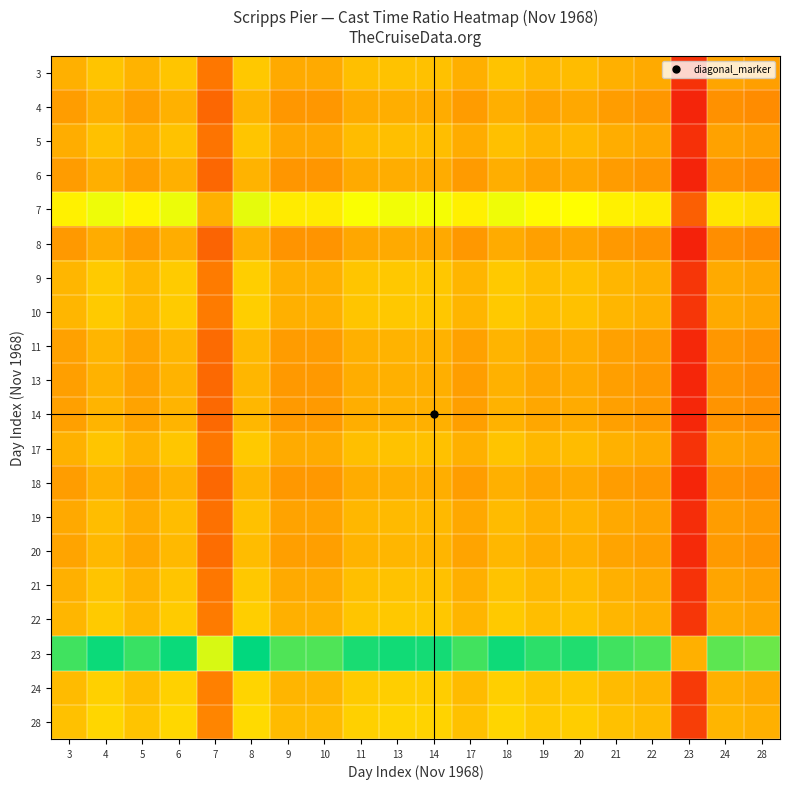

Which category has the highest value across all series?

8